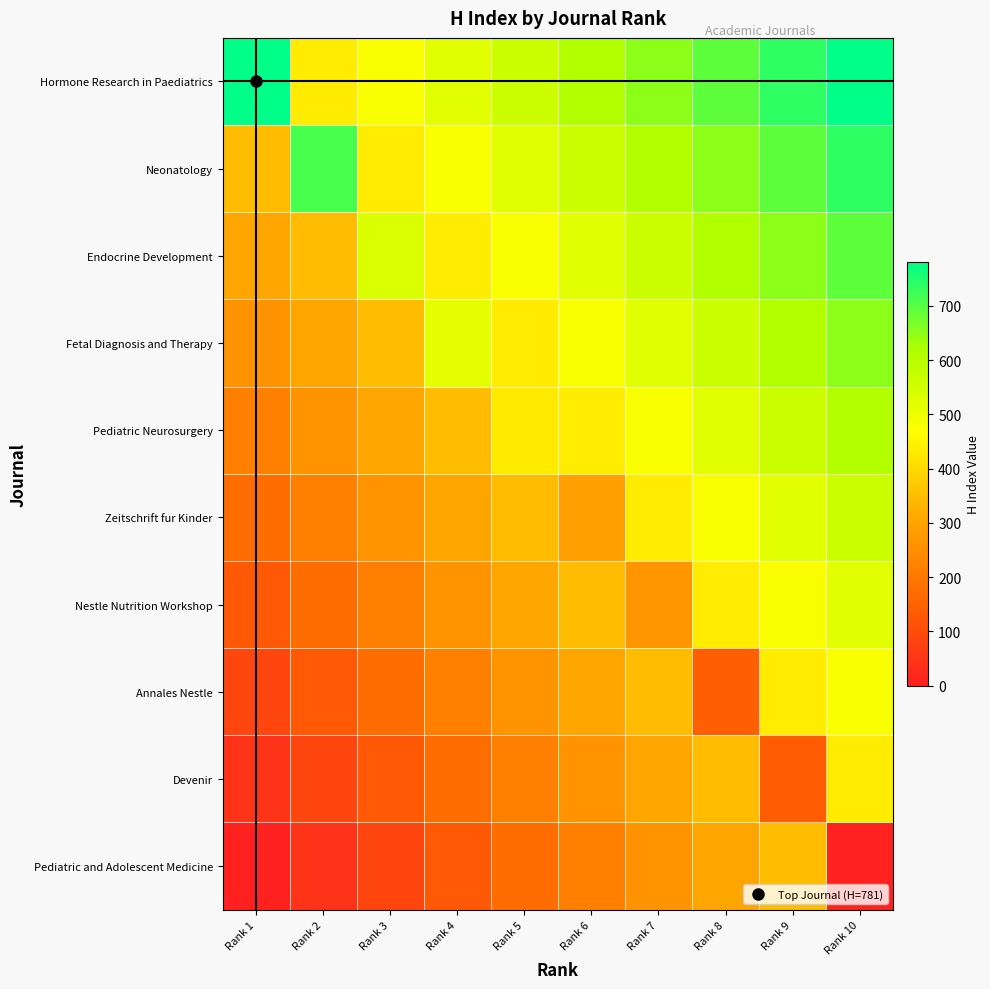

Reading left to right, transcribe all the data shown in this chart.

Hormone Research in Paediatrics: Rank 1=781.0	Rank 2=433.9	Rank 3=477.3	Rank 4=520.7	Rank 5=564.1	Rank 6=607.4	Rank 7=650.8	Rank 8=694.2	Rank 9=737.6	Rank 10=781.0
Neonatology: Rank 1=347.1	Rank 2=712.0	Rank 3=433.9	Rank 4=477.3	Rank 5=520.7	Rank 6=564.1	Rank 7=607.4	Rank 8=650.8	Rank 9=694.2	Rank 10=737.6
Endocrine Development: Rank 1=303.7	Rank 2=347.1	Rank 3=536.0	Rank 4=433.9	Rank 5=477.3	Rank 6=520.7	Rank 7=564.1	Rank 8=607.4	Rank 9=650.8	Rank 10=694.2
Fetal Diagnosis and Therapy: Rank 1=260.3	Rank 2=303.7	Rank 3=347.1	Rank 4=514.0	Rank 5=433.9	Rank 6=477.3	Rank 7=520.7	Rank 8=564.1	Rank 9=607.4	Rank 10=650.8
Pediatric Neurosurgery: Rank 1=216.9	Rank 2=260.3	Rank 3=303.7	Rank 4=347.1	Rank 5=431.0	Rank 6=433.9	Rank 7=477.3	Rank 8=520.7	Rank 9=564.1	Rank 10=607.4
Zeitschrift fur Kinder: Rank 1=173.6	Rank 2=216.9	Rank 3=260.3	Rank 4=303.7	Rank 5=347.1	Rank 6=289.0	Rank 7=433.9	Rank 8=477.3	Rank 9=520.7	Rank 10=564.1
Nestle Nutrition Workshop: Rank 1=130.2	Rank 2=173.6	Rank 3=216.9	Rank 4=260.3	Rank 5=303.7	Rank 6=347.1	Rank 7=266.0	Rank 8=433.9	Rank 9=477.3	Rank 10=520.7
Annales Nestle: Rank 1=86.8	Rank 2=130.2	Rank 3=173.6	Rank 4=216.9	Rank 5=260.3	Rank 6=303.7	Rank 7=347.1	Rank 8=141.0	Rank 9=433.9	Rank 10=477.3
Devenir: Rank 1=43.4	Rank 2=86.8	Rank 3=130.2	Rank 4=173.6	Rank 5=216.9	Rank 6=260.3	Rank 7=303.7	Rank 8=347.1	Rank 9=135.0	Rank 10=433.9
Pediatric and Adolescent Medicine: Rank 1=0.0	Rank 2=43.4	Rank 3=86.8	Rank 4=130.2	Rank 5=173.6	Rank 6=216.9	Rank 7=260.3	Rank 8=303.7	Rank 9=347.1	Rank 10=7.0